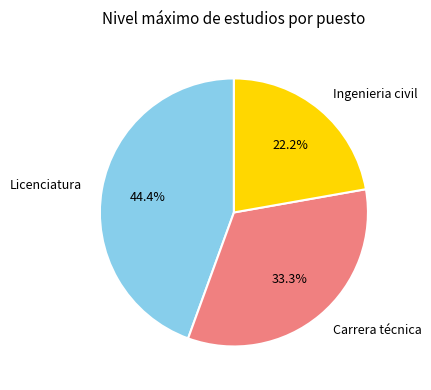

What is the ratio of the value at Ingenieria civil to the value at Licenciatura?

0.5